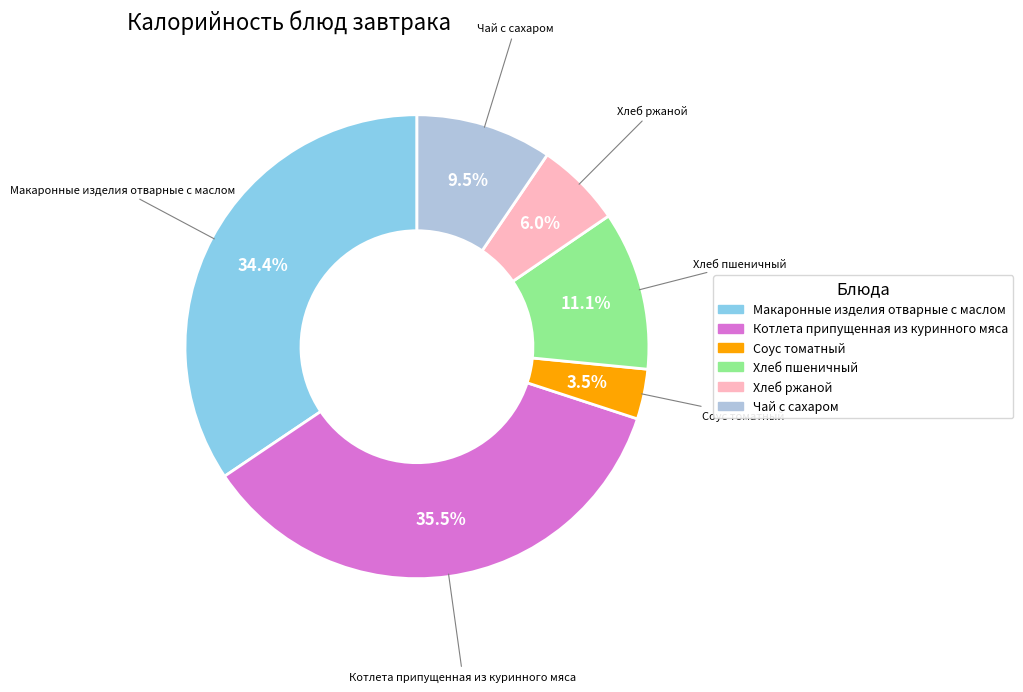

True or false: Котлета припущенная из куринного мяса accounts for 46% of the total.

False